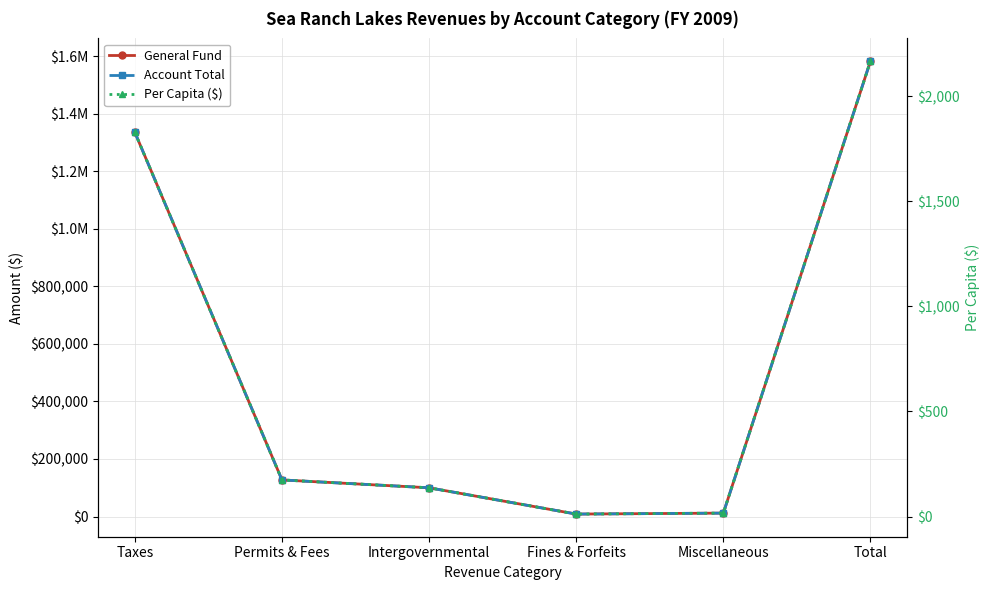

True or false: Account Total and Per Capita ($) cross at least once.

False